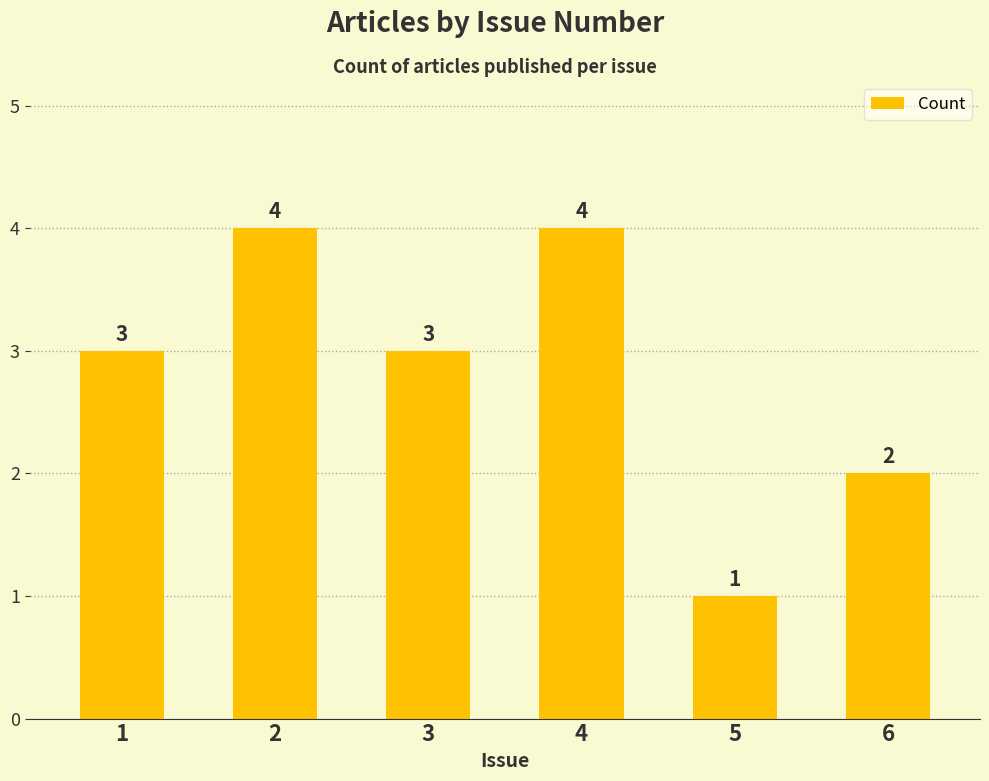

What is the difference between the values at 5 and 4?

3